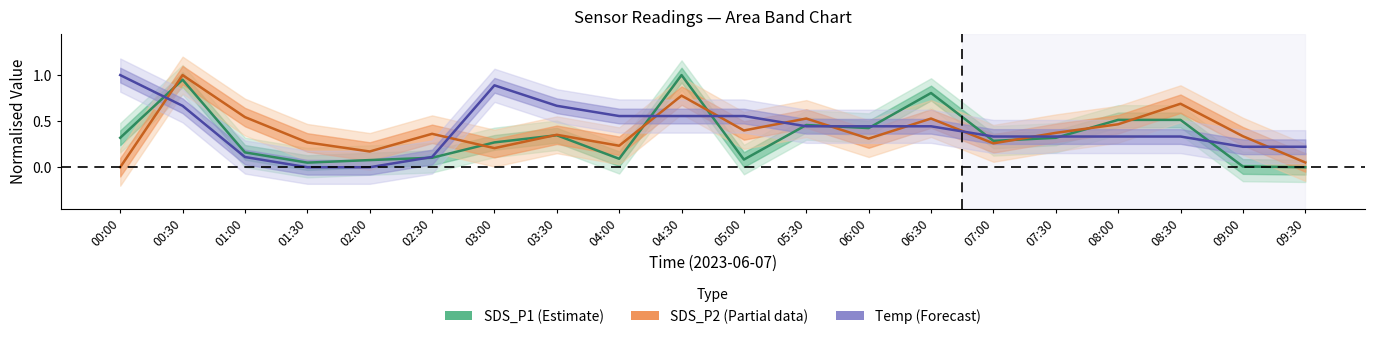

Which series has the largest range (max minus min)?

SDS_P1 (Estimate)